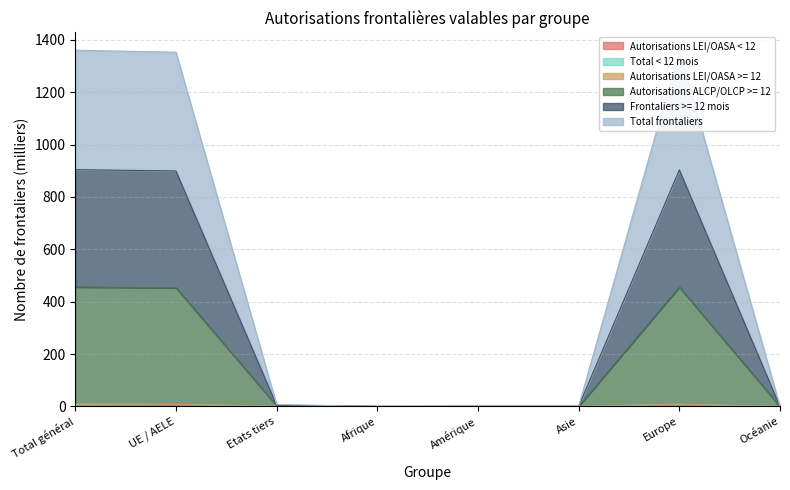

At which label is Autorisations ALCP/OLCP >= 12 closest to 4?

Etats tiers